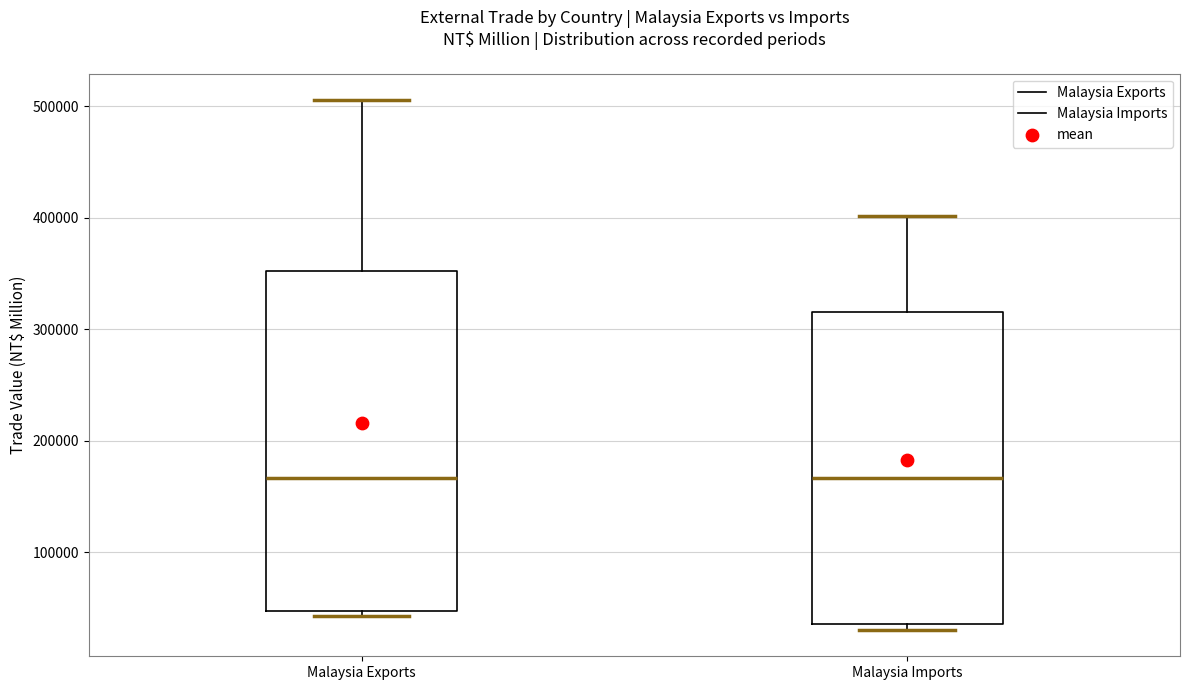

Which box is the tallest, from its lower edge to its upper edge?

Malaysia Exports